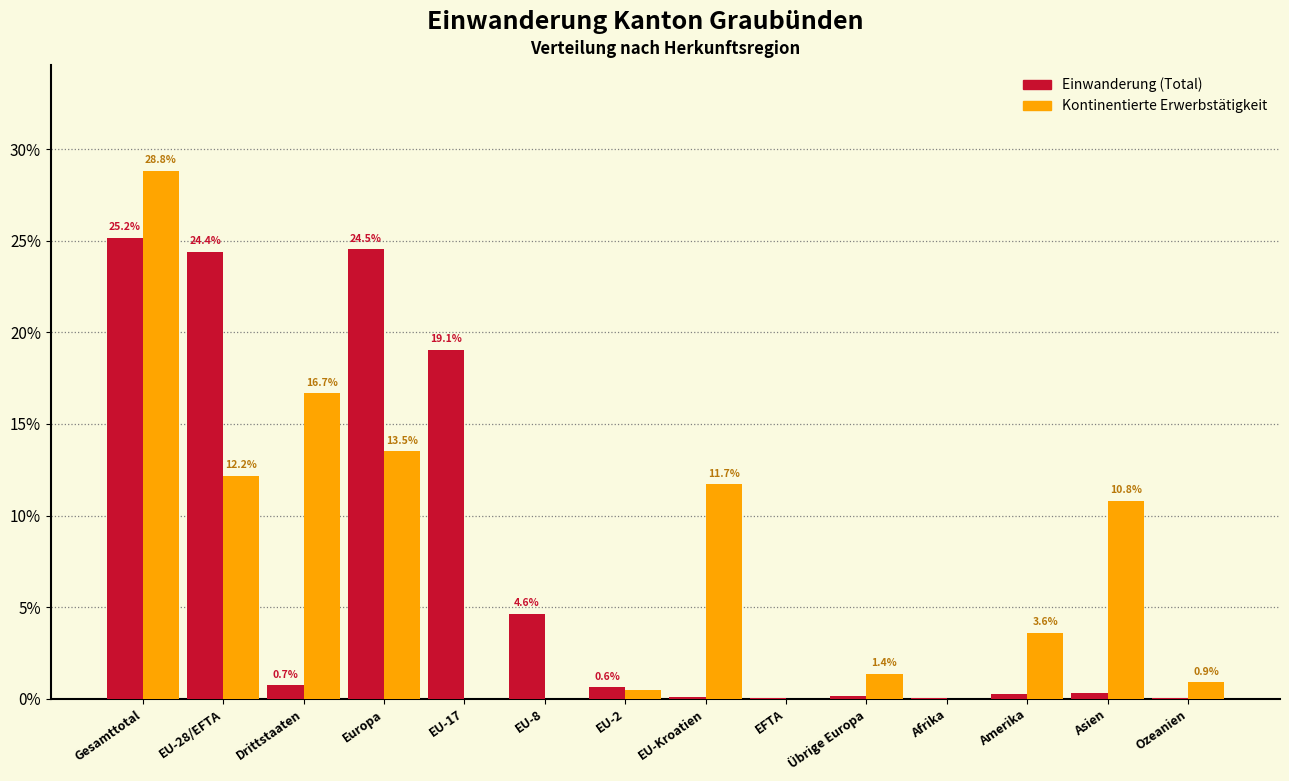

What is the sum of the Einwanderung (Total) values at EU-28/EFTA and EU-17?

43.5